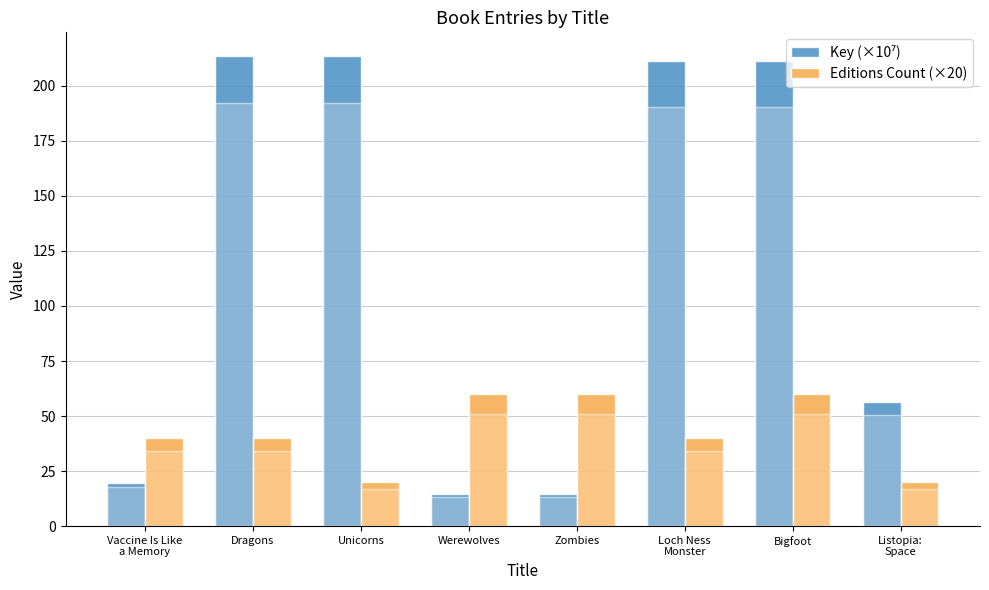

What is the label of the 3rd bar from the right?

Loch Ness
Monster